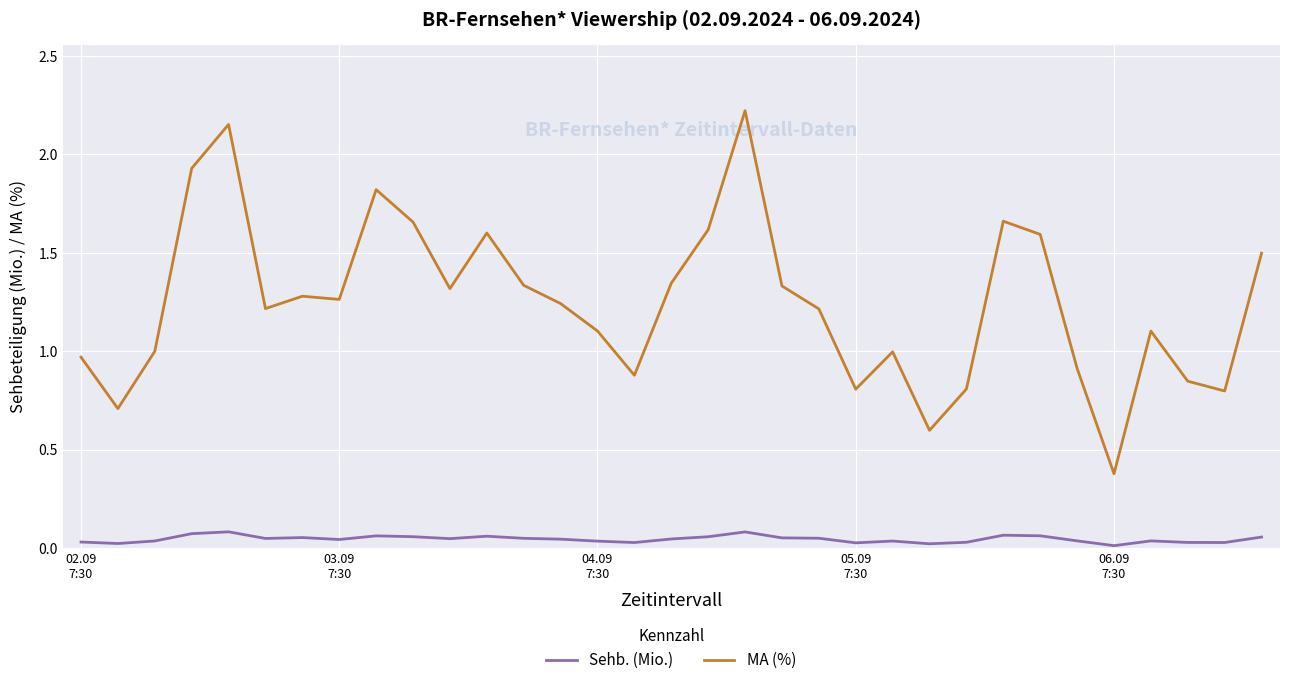

List the series in order of their peak value, lowest first.

Sehb. (Mio.), MA (%)